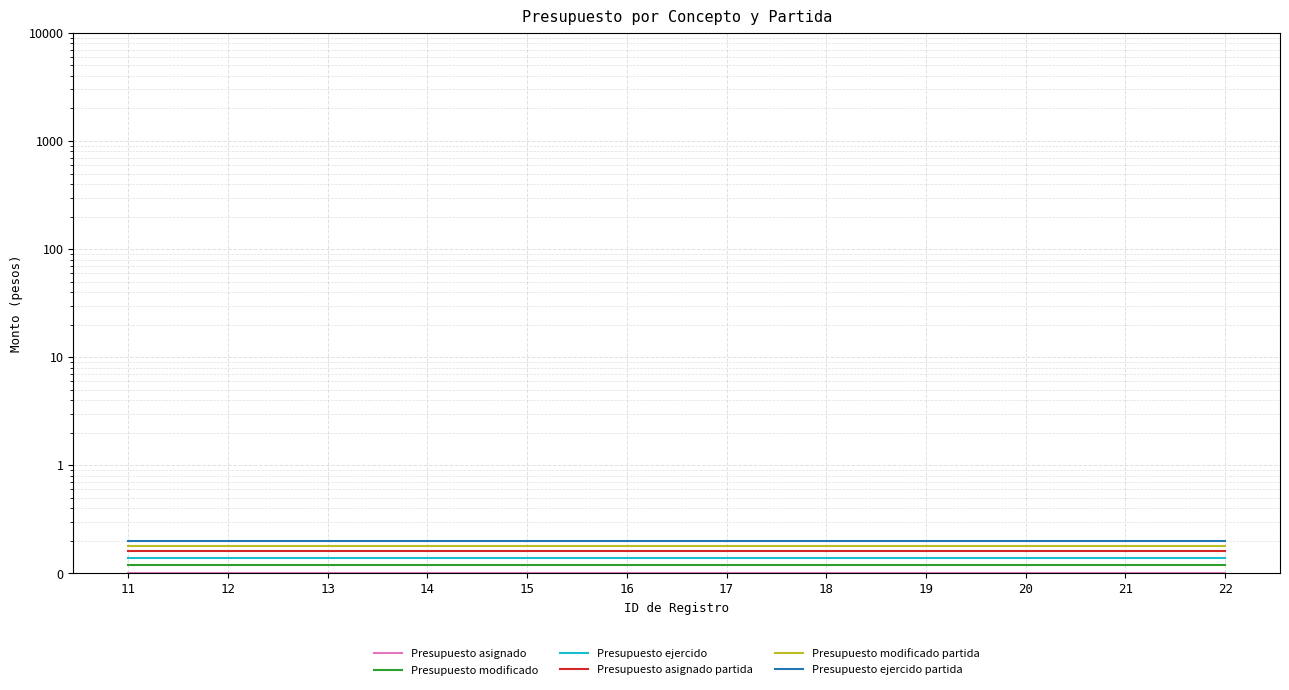

Which series has the largest total across all categories?

Presupuesto ejercido partida